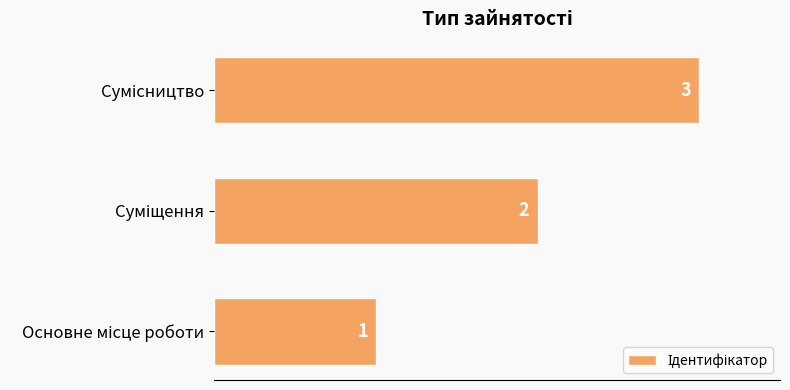

What is the sum of all values?

6